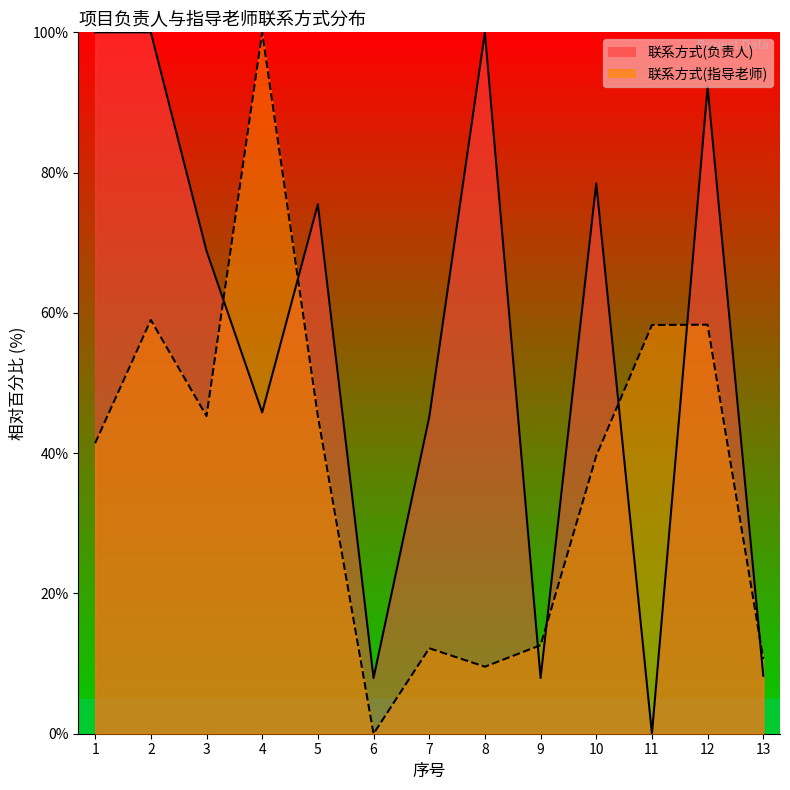

How many series are shown in this chart?

2